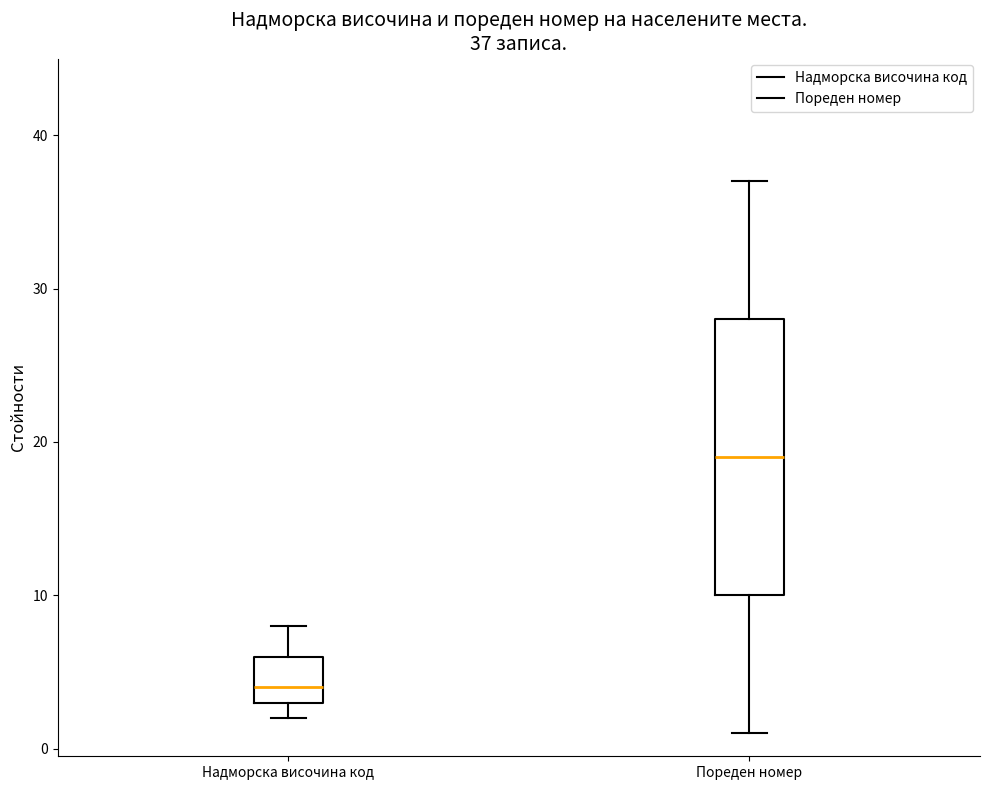

Which box has the highest median line?

Пореден номер